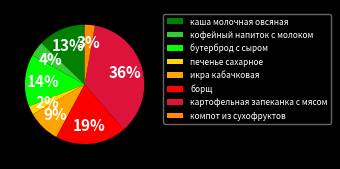

How many slices are in this pie chart?

8